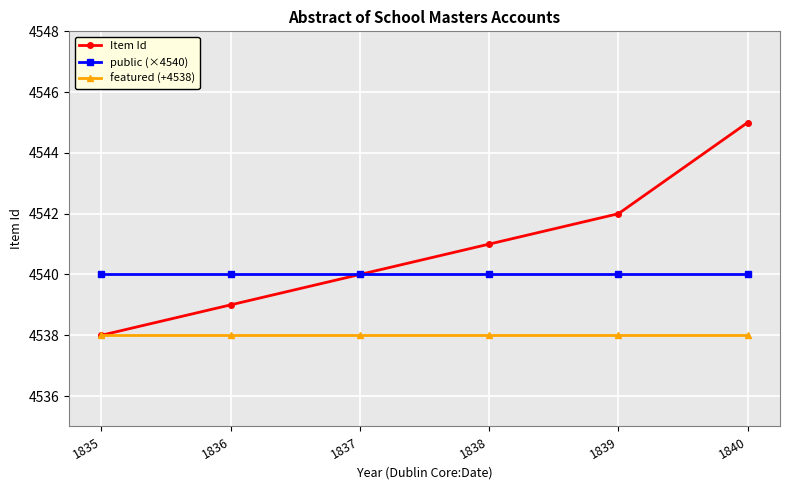

True or false: featured (+4538) has more than 2 interior local peaks.

False